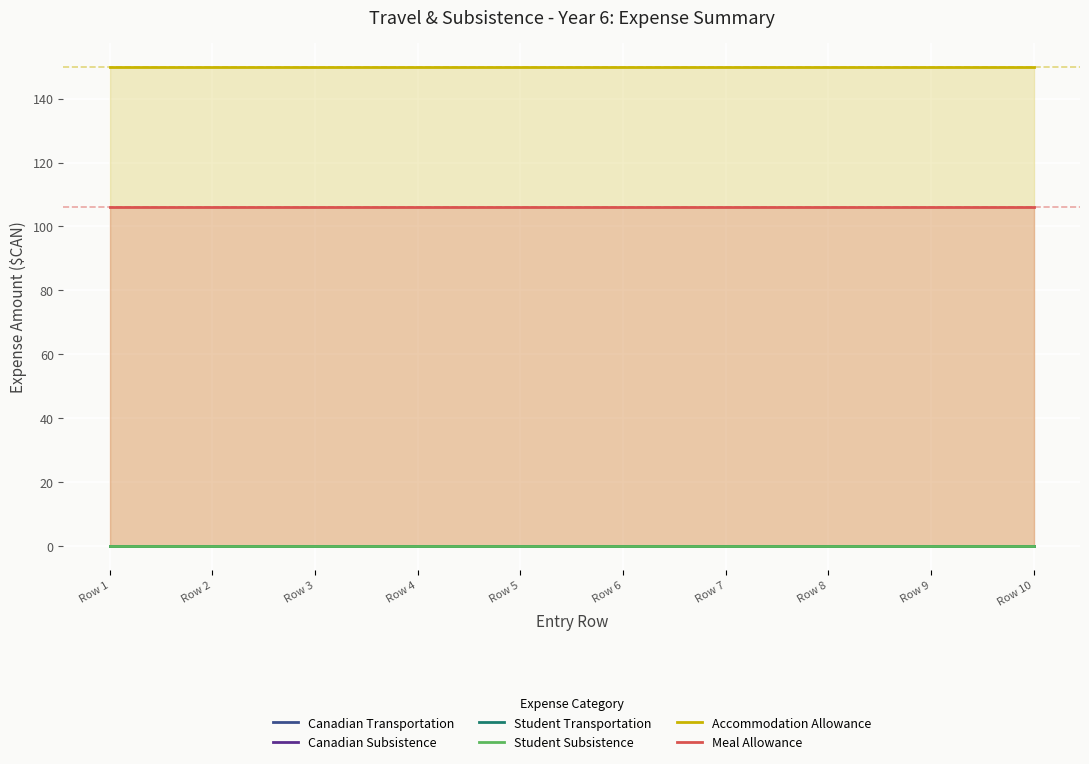

Reading left to right, transcribe all the data shown in this chart.

Canadian Transportation: Row 1=0.0	Row 2=0.0	Row 3=0.0	Row 4=0.0	Row 5=0.0	Row 6=0.0	Row 7=0.0	Row 8=0.0	Row 9=0.0	Row 10=0.0
Canadian Subsistence: Row 1=0.1	Row 2=0.1	Row 3=0.1	Row 4=0.1	Row 5=0.1	Row 6=0.1	Row 7=0.1	Row 8=0.1	Row 9=0.1	Row 10=0.1
Student Transportation: Row 1=0.1	Row 2=0.1	Row 3=0.1	Row 4=0.1	Row 5=0.1	Row 6=0.1	Row 7=0.1	Row 8=0.1	Row 9=0.1	Row 10=0.1
Student Subsistence: Row 1=0.1	Row 2=0.1	Row 3=0.1	Row 4=0.1	Row 5=0.1	Row 6=0.1	Row 7=0.1	Row 8=0.1	Row 9=0.1	Row 10=0.1
Accommodation Allowance: Row 1=150.0	Row 2=150.0	Row 3=150.0	Row 4=150.0	Row 5=150.0	Row 6=150.0	Row 7=150.0	Row 8=150.0	Row 9=150.0	Row 10=150.0
Meal Allowance: Row 1=106.1	Row 2=106.1	Row 3=106.1	Row 4=106.1	Row 5=106.1	Row 6=106.1	Row 7=106.1	Row 8=106.1	Row 9=106.1	Row 10=106.1